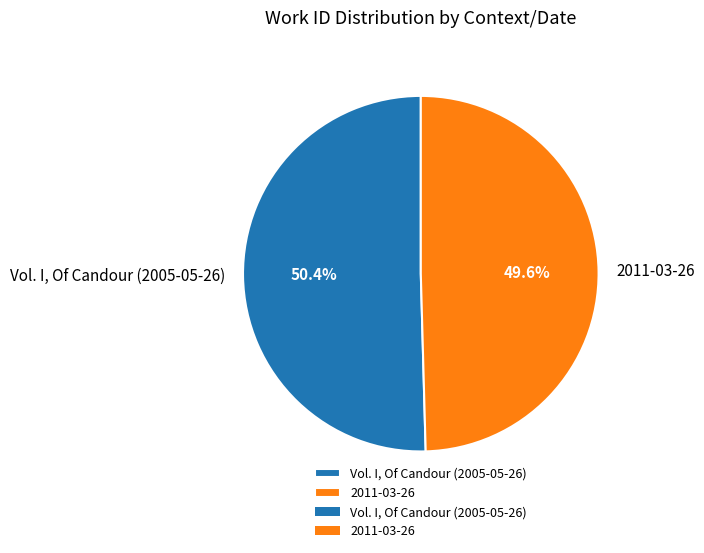

To the nearest percent, what is the average slice percentage?

50%